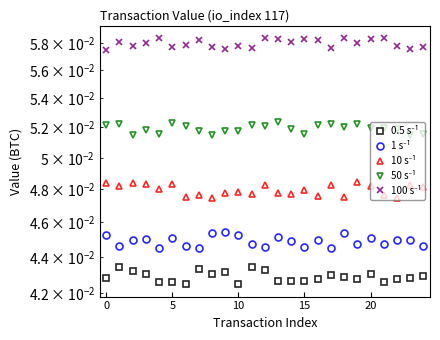

Does the chart display data point markers on the line(s)?

Yes